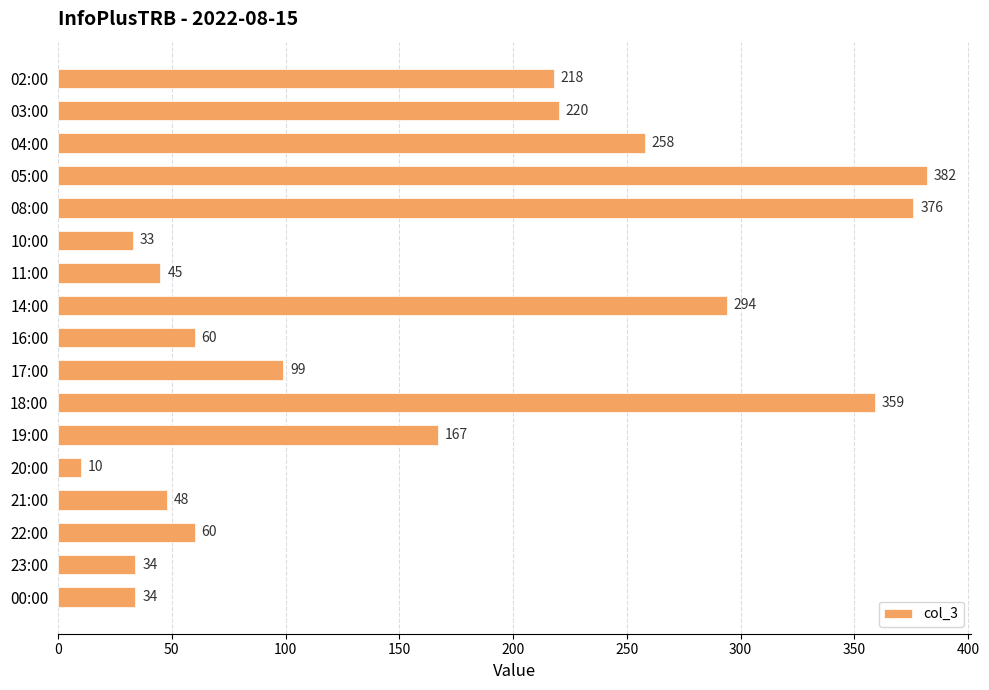

What is the maximum value shown in the chart?

382